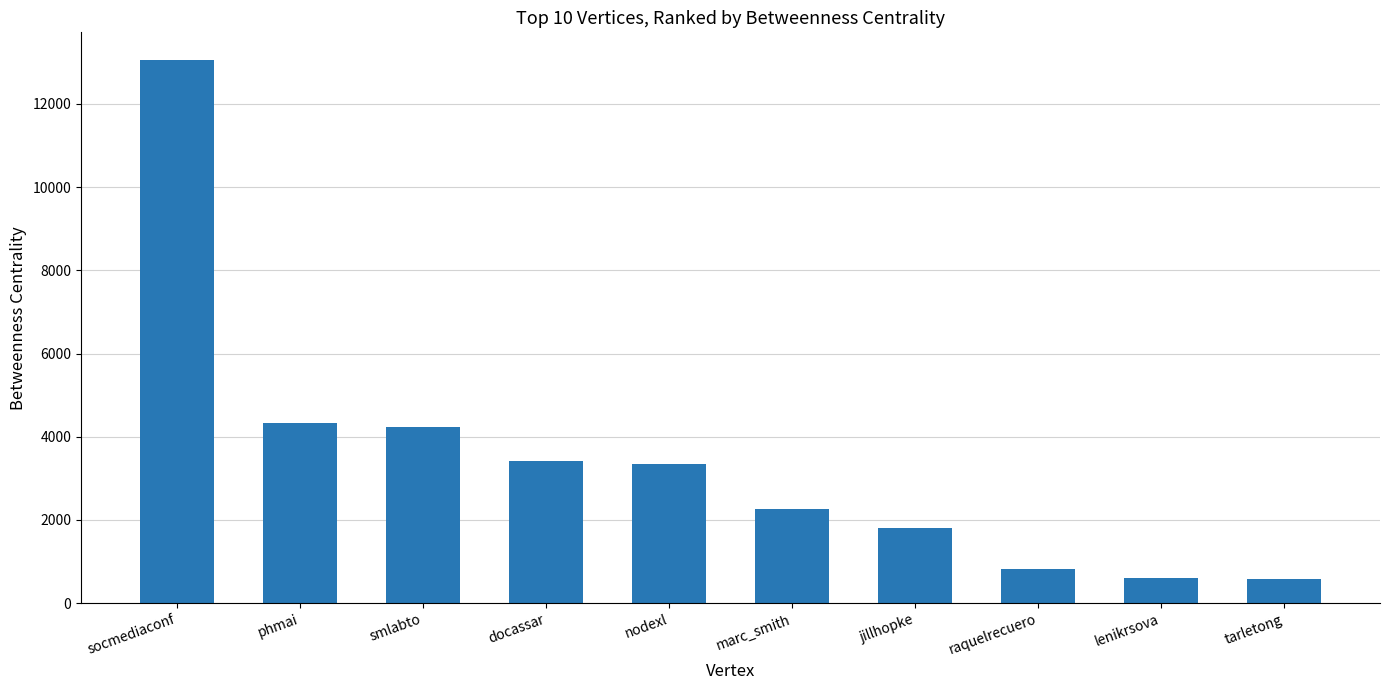

What is the maximum value shown in the chart?

13069.7